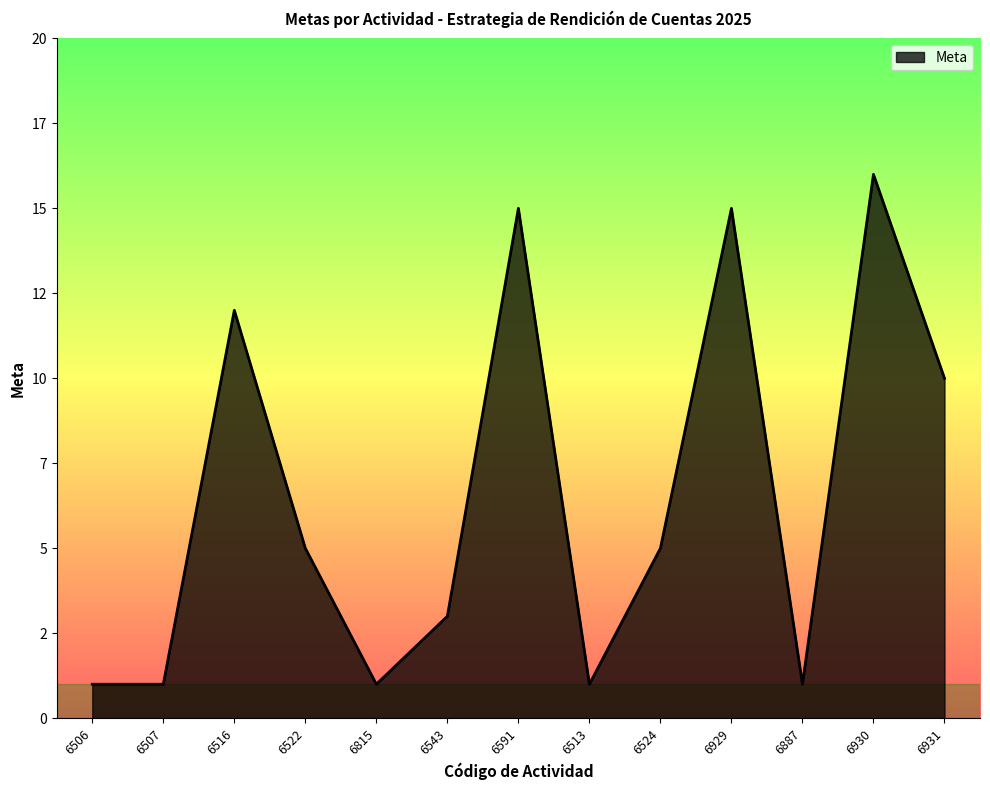

What is the sum of all values?

86